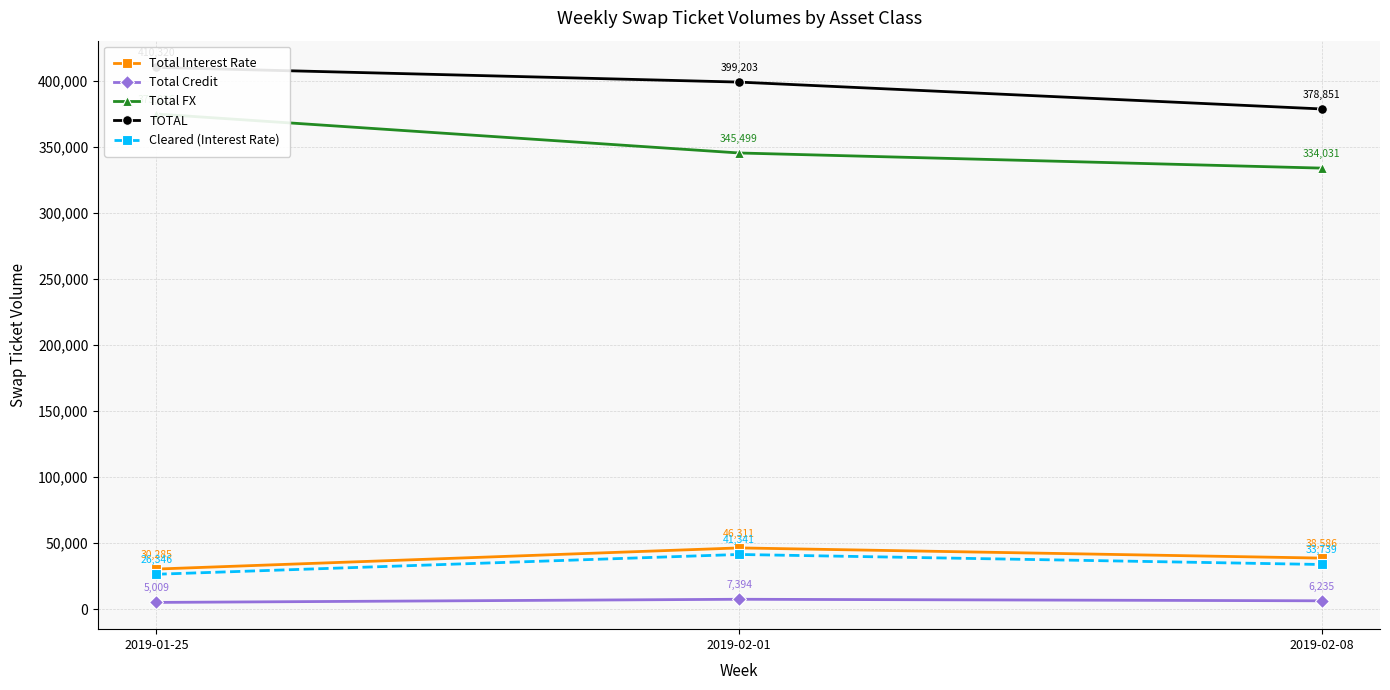

List the labels in order of Total Interest Rate value, largest first.

2019-02-01, 2019-02-08, 2019-01-25